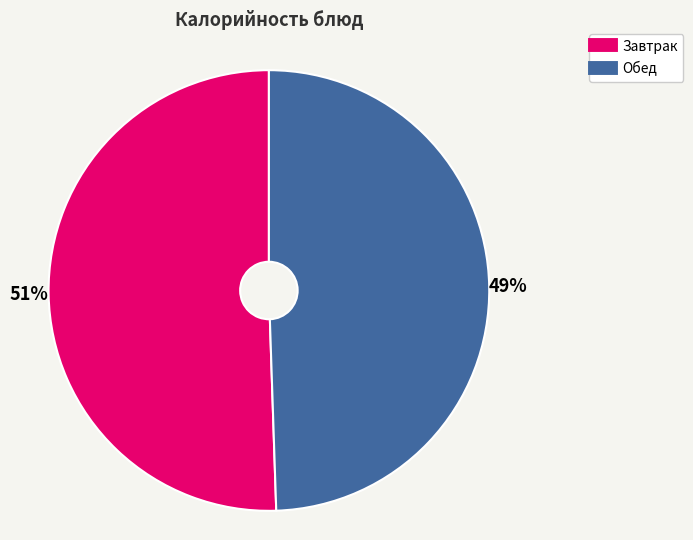

Does any single category account for the majority?

Yes